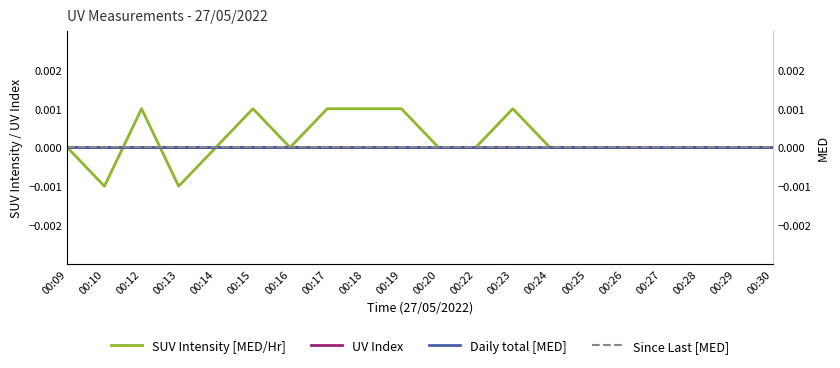

Which series has the widest spread of values?

SUV Intensity [MED/Hr]